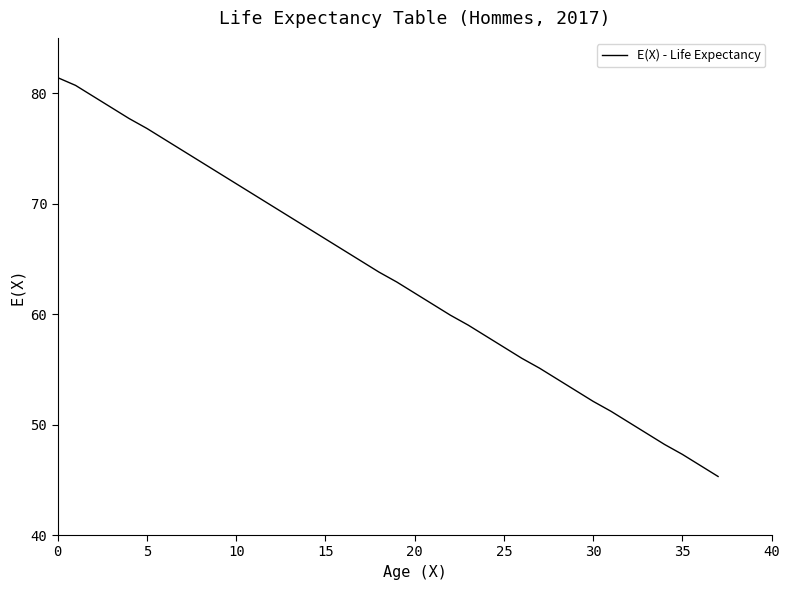

Reading left to right, list all the values displayed in this chart.

81.4	80.7	79.7	78.7	77.7	76.8	75.8	74.8	73.8	72.8	71.8	70.8	69.8	68.8	67.8	66.8	65.8	64.8	63.8	62.9	61.9	60.9	59.9	59.0	58.0	57.0	56.0	55.1	54.1	53.1	52.1	51.2	50.2	49.2	48.2	47.3	46.3	45.3